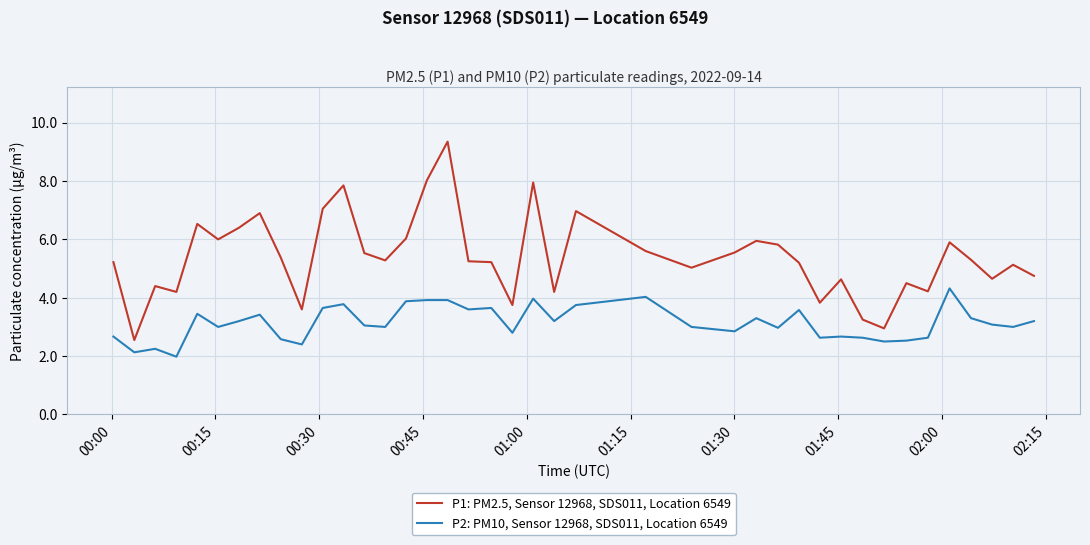

What is the smallest value displayed?

2.0